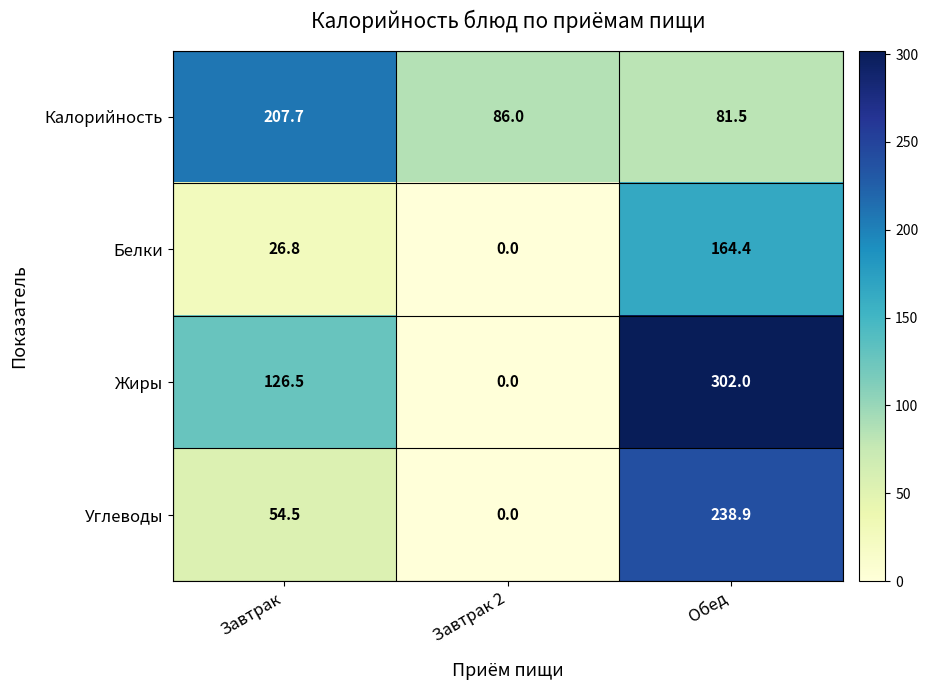

How many distinct data groups are displayed?

4